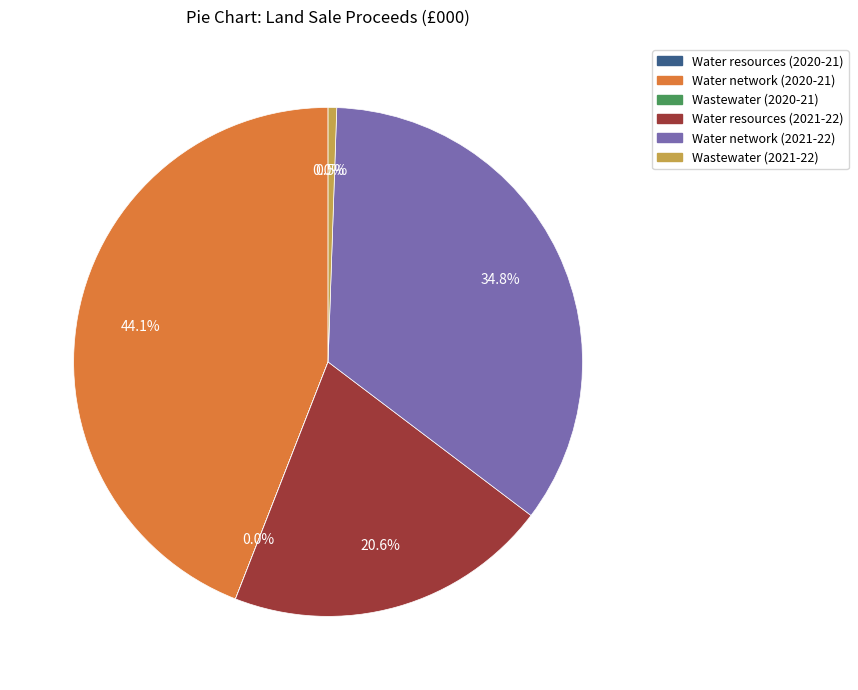

To the nearest percent, what is the average slice percentage?

17%